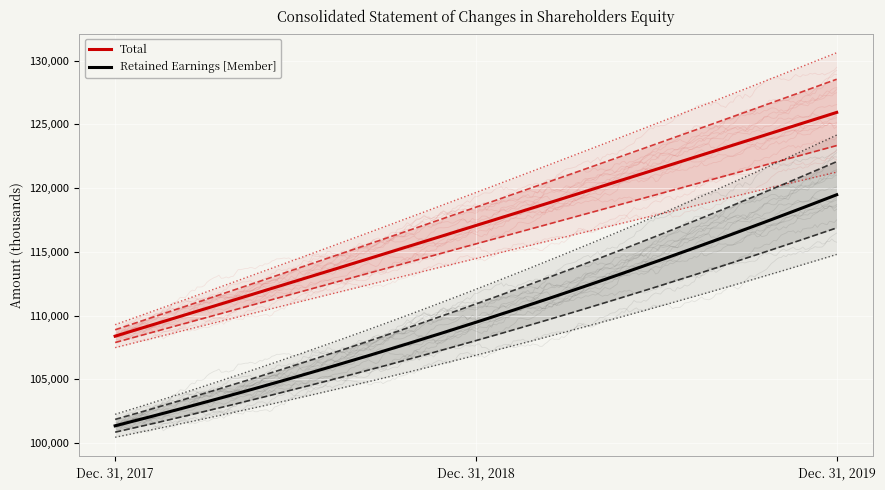

Rank the series by their maximum value, from highest to lowest.

Total, Retained Earnings [Member]